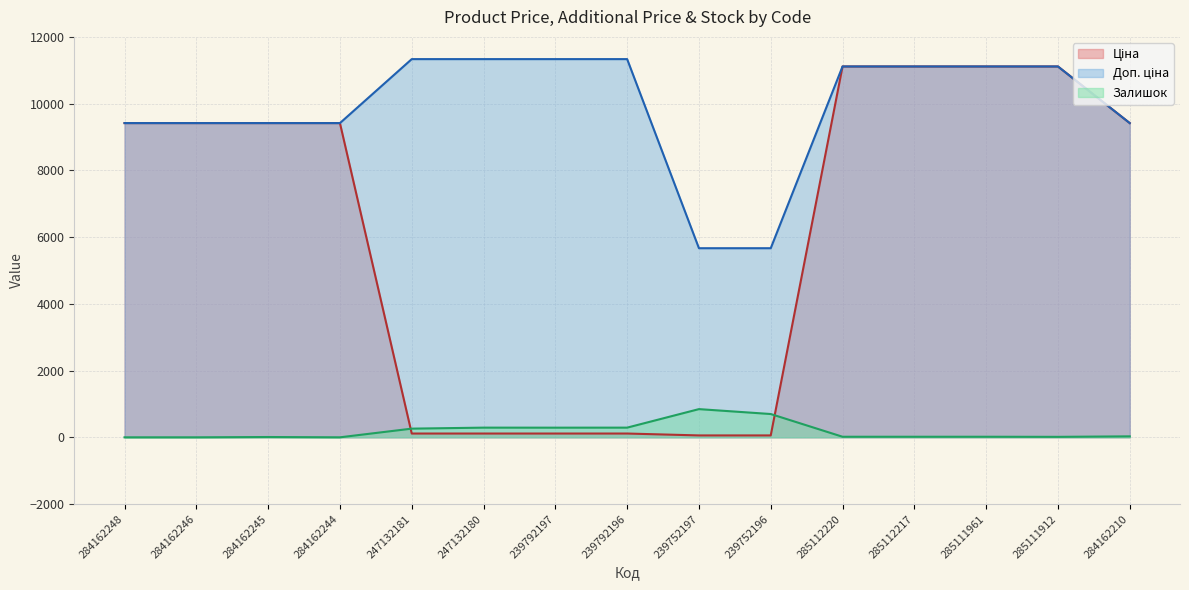

What is the label of the 8th point from the left?

239792196